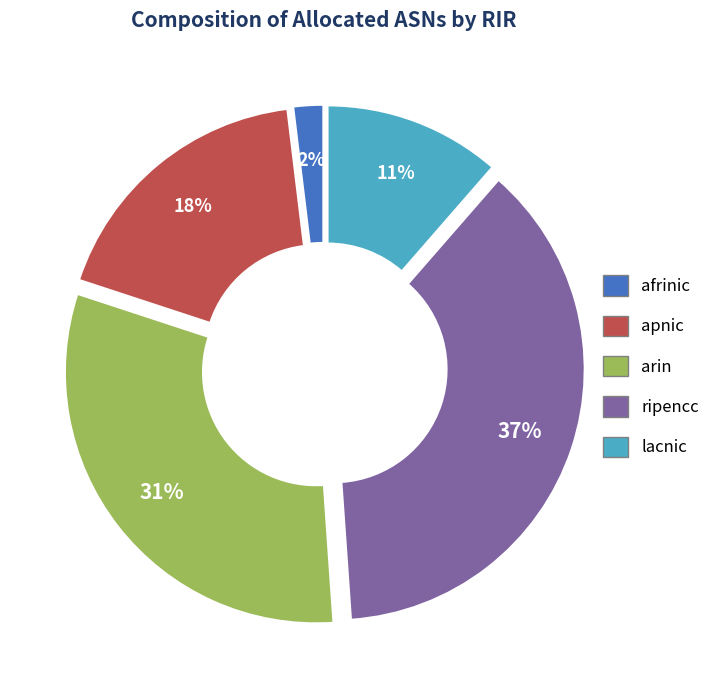

Which has a higher value, lacnic or ripencc?

ripencc